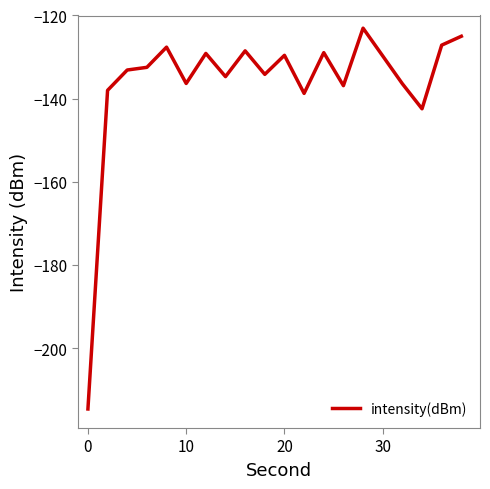

What is the smallest value displayed?

-214.6